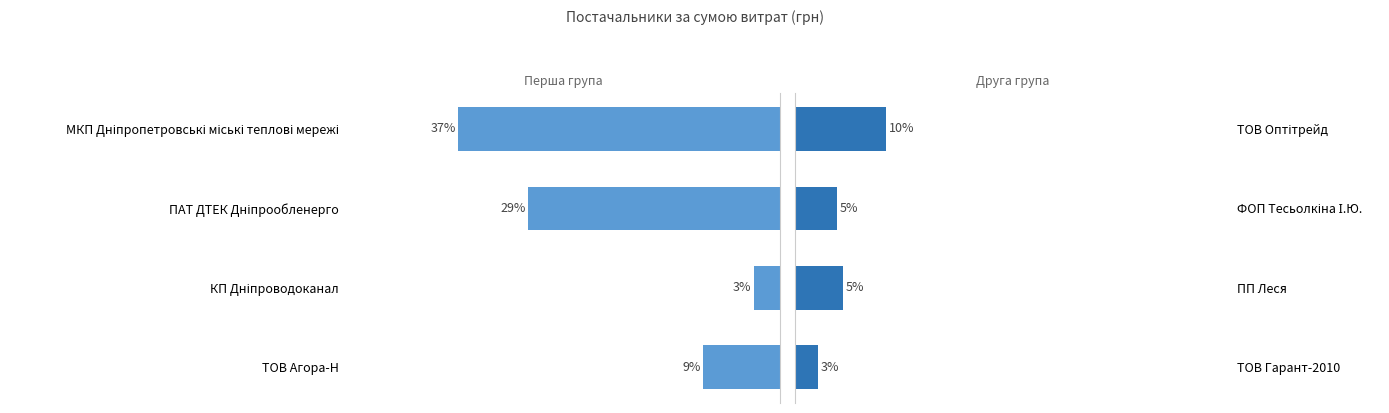

Which series has the largest range (max minus min)?

Постачальники (група 1)